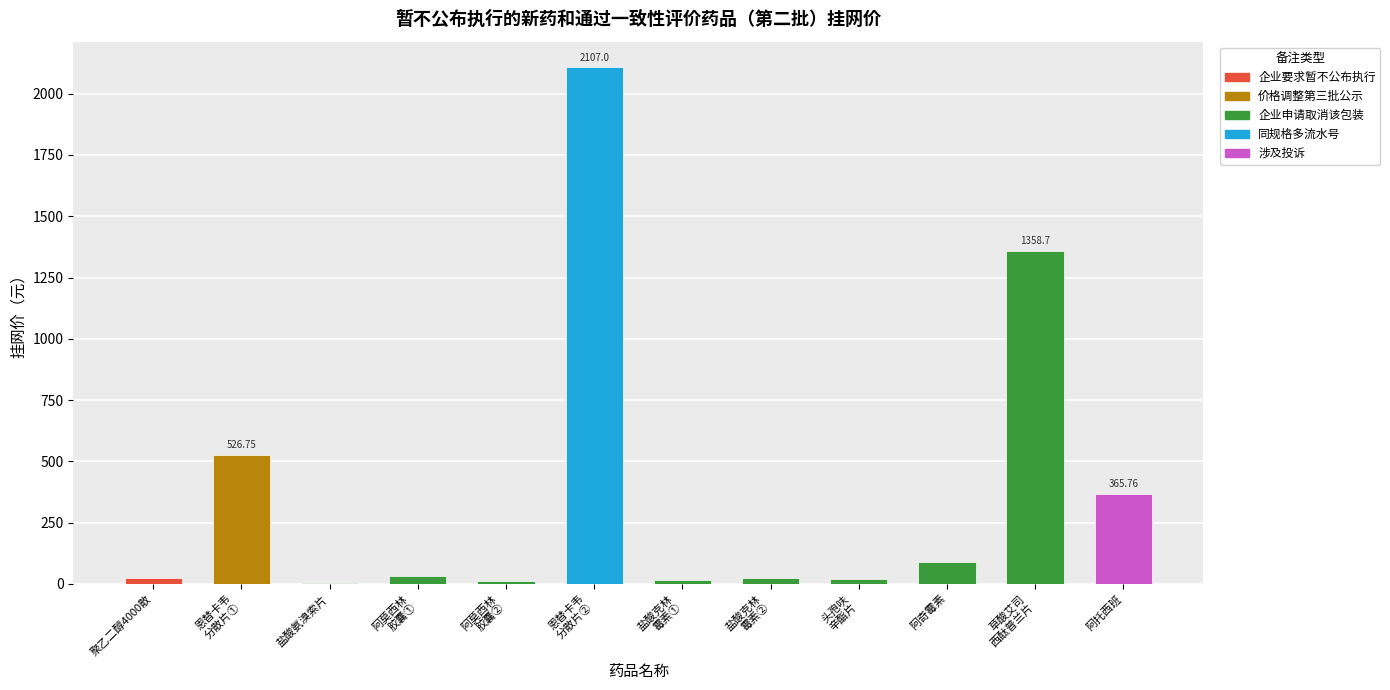

Where is the data nearest to the value 1055?

草酸艾司
西酞普兰片